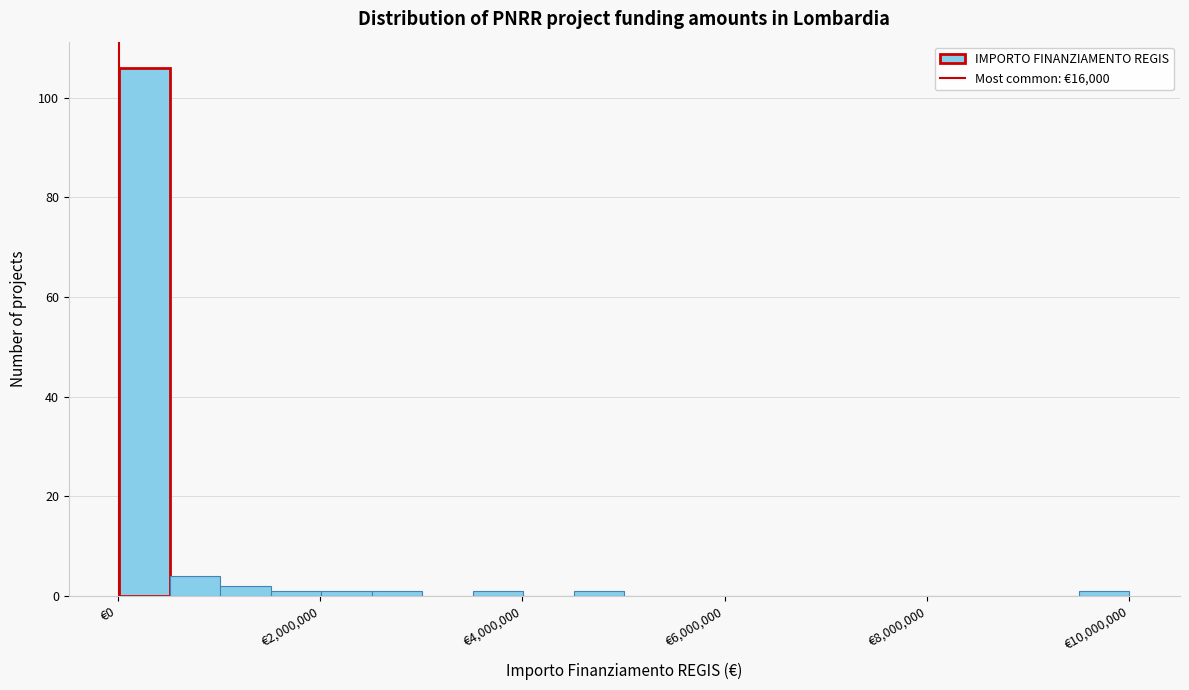

Read against the x-axis, roughly where is the centre of the tallest bar?

200000